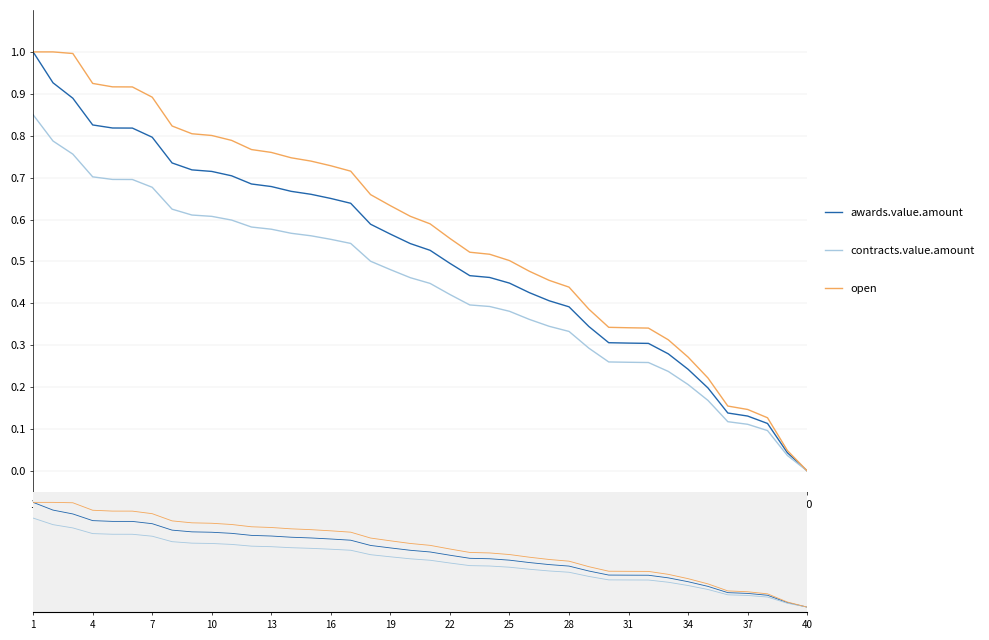

Reading left to right, extract all data points from this chart.

awards.value.amount: 1.0	0.9	0.9	0.8	0.8	0.8	0.8	0.7	0.7	0.7	0.7	0.7	0.7	0.7	0.7	0.7	0.6	0.6	0.6	0.5	0.5	0.5	0.5	0.5	0.4	0.4	0.4	0.4	0.3	0.3	0.3	0.3	0.3	0.2	0.2	0.1	0.1	0.1	0.0	0.0
contracts.value.amount: 0.8	0.8	0.8	0.7	0.7	0.7	0.7	0.6	0.6	0.6	0.6	0.6	0.6	0.6	0.6	0.6	0.5	0.5	0.5	0.5	0.4	0.4	0.4	0.4	0.4	0.4	0.3	0.3	0.3	0.3	0.3	0.3	0.2	0.2	0.2	0.1	0.1	0.1	0.0	0.0
open: 1.0	1.0	1.0	0.9	0.9	0.9	0.9	0.8	0.8	0.8	0.8	0.8	0.8	0.7	0.7	0.7	0.7	0.7	0.6	0.6	0.6	0.6	0.5	0.5	0.5	0.5	0.5	0.4	0.4	0.3	0.3	0.3	0.3	0.3	0.2	0.2	0.1	0.1	0.0	0.0